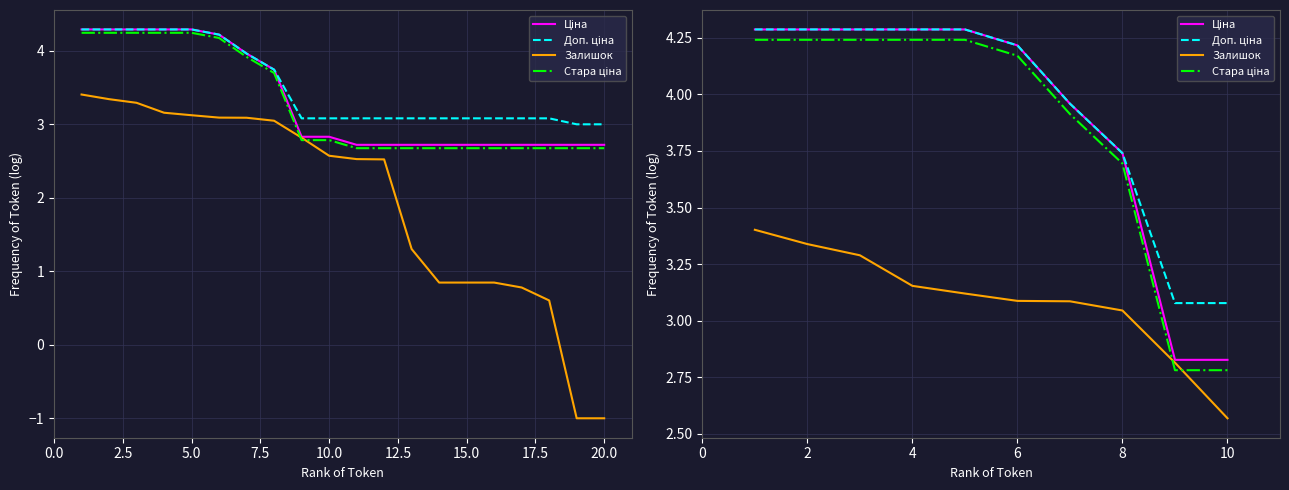

What is the difference between the maximum and minimum values in the Ціна series?

1.5